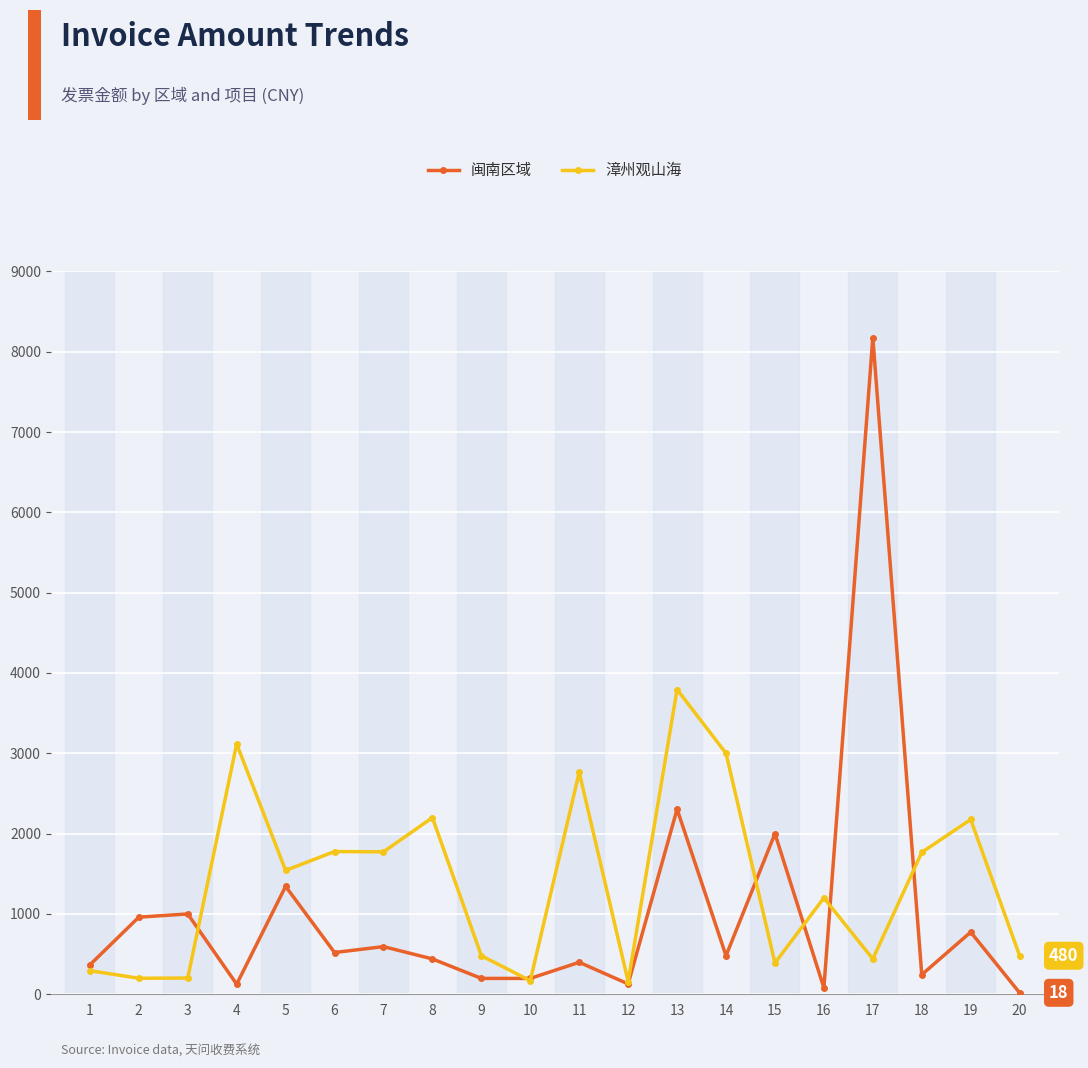

True or false: 漳州观山海 has more than 2 points higher than both neighbors.

True